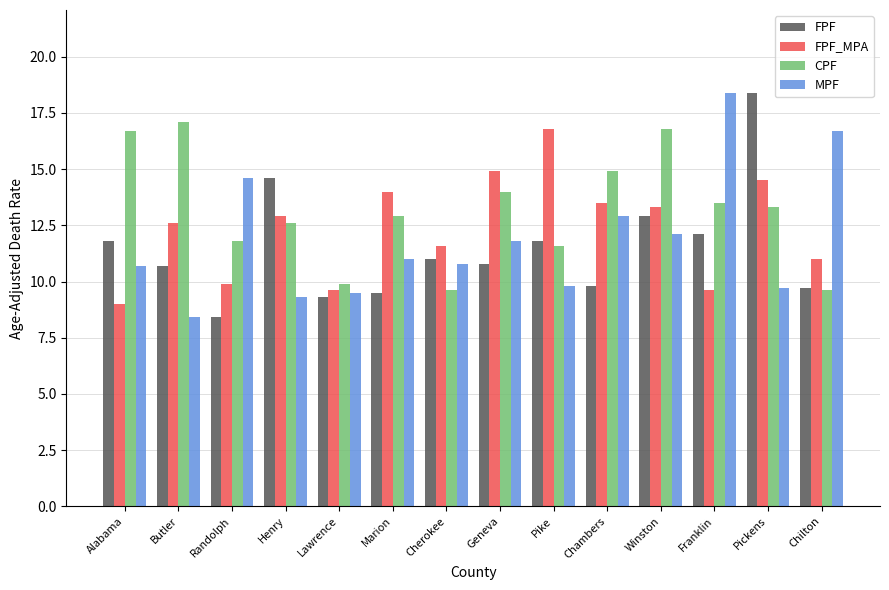

Does the chart contain stacked bars?

No